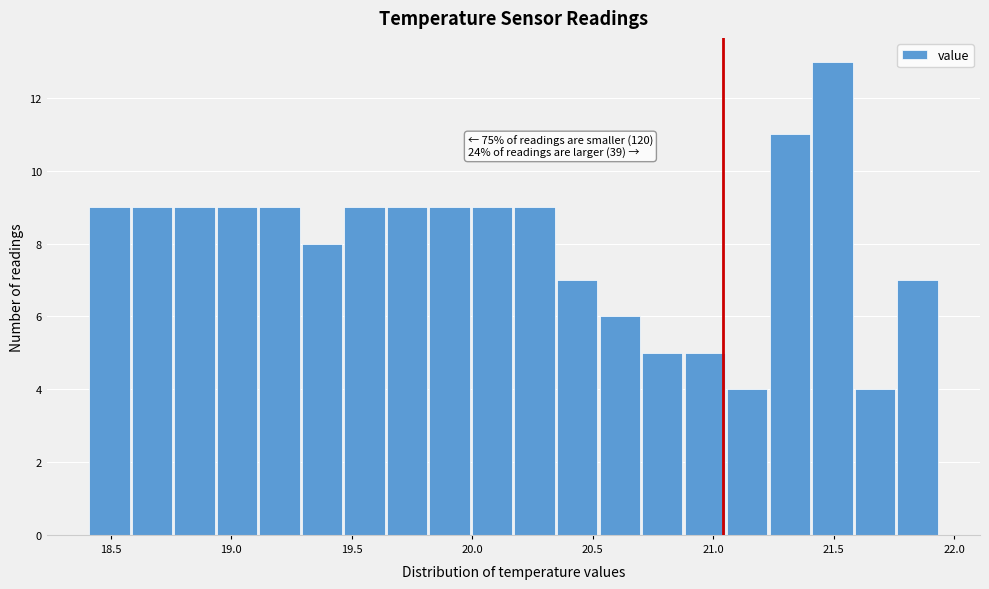

Read against the x-axis, roughly where is the centre of the tallest bar?

21.50